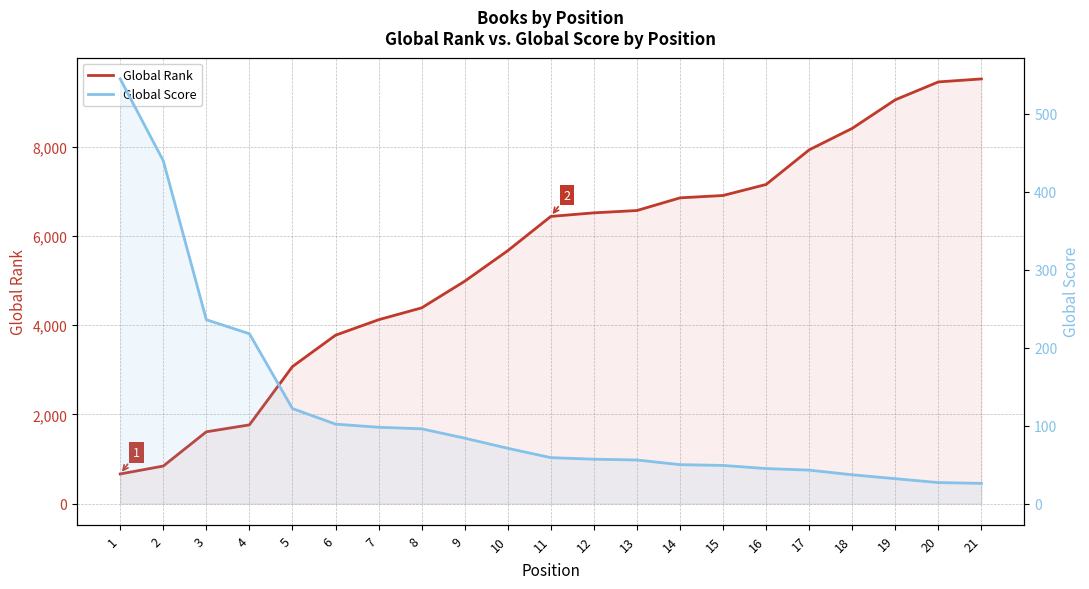

Reading left to right, list all the values displayed in this chart.

Global Rank: 1=665	2=842	3=1610	4=1765	5=3072	6=3775	7=4122	8=4388	9=4985	10=5670	11=6438	12=6518	13=6570	14=6854	15=6907	16=7154	17=7930	18=8412	19=9052	20=9453	21=9520
Global Score: 1=545	2=440	3=236	4=218	5=122	6=102	7=98	8=96	9=84	10=71	11=59	12=57	13=56	14=50	15=49	16=45	17=43	18=37	19=32	20=27	21=26